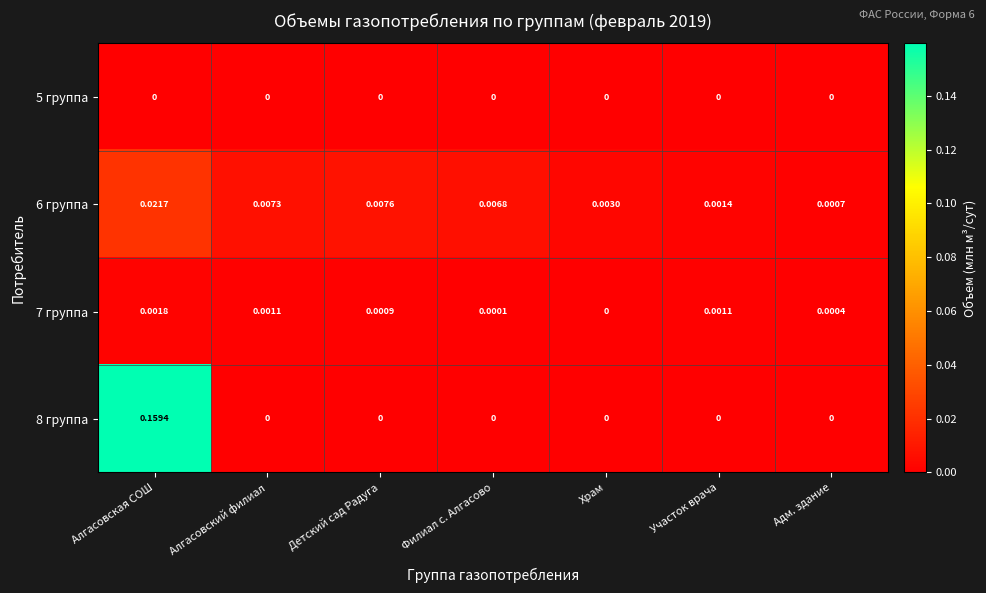

Is the value of 6 группа at Адм. здание greater than the value of 8 группа at Детский сад Радуга?

Yes